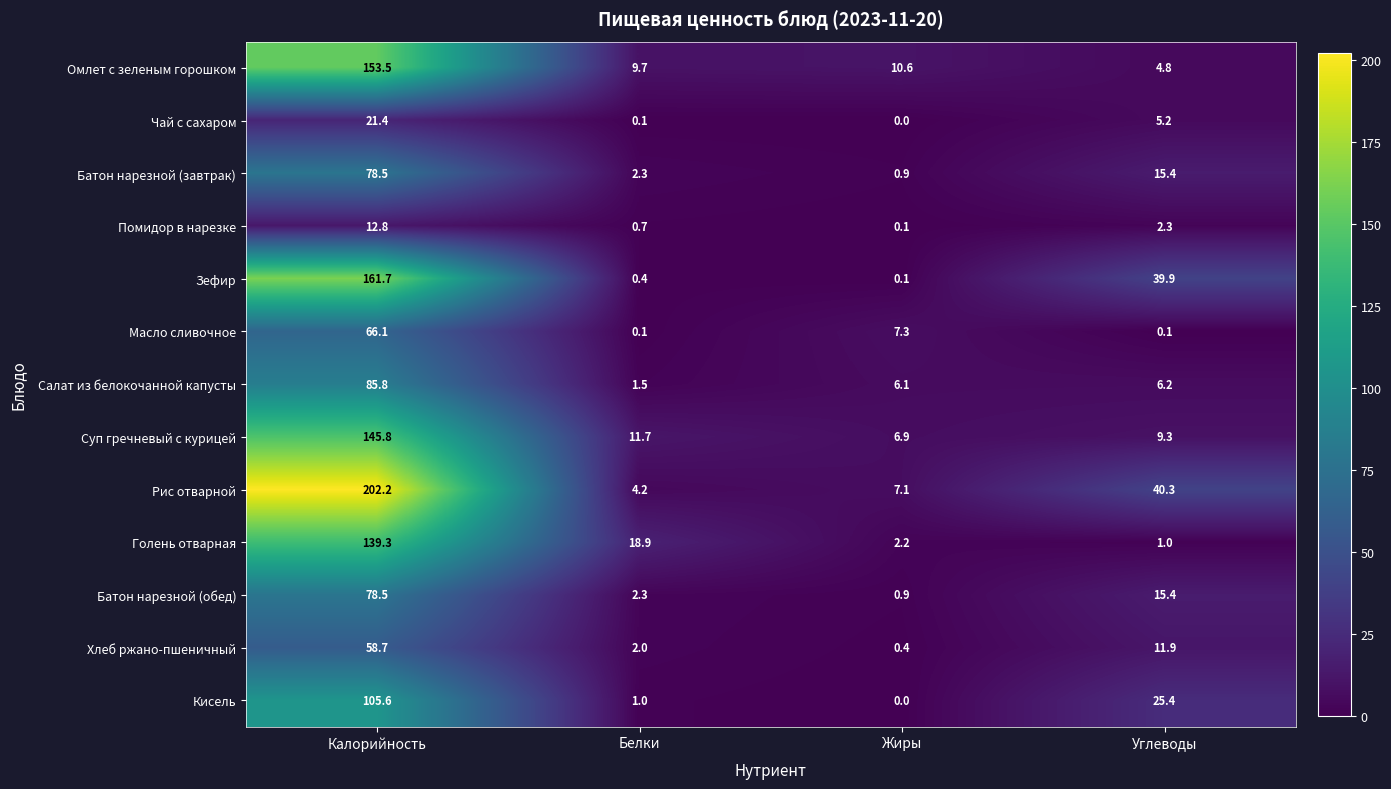

What is the average value of the Чай с сахаром series?

6.7